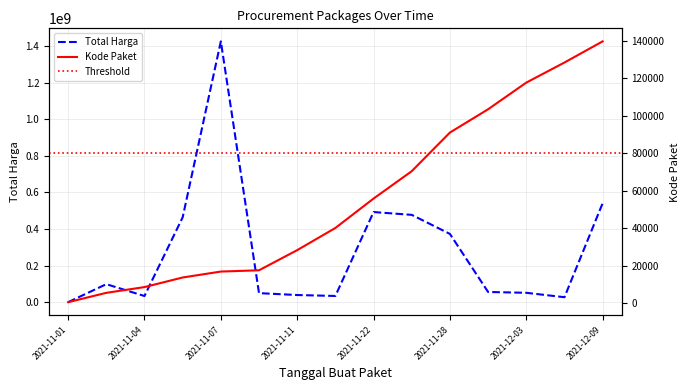

True or false: Total Harga has a value of 894592029 at 2021-12-09.

False